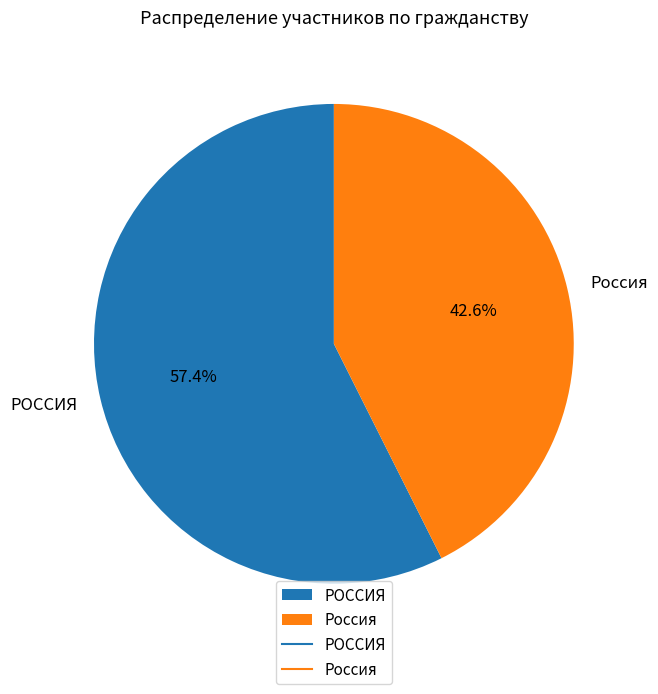

Count the number of slices in the pie.

2